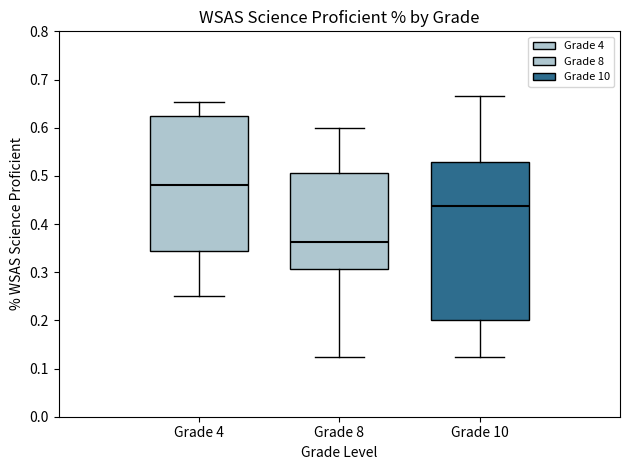

Where does the lower whisker of the box for Grade 10 end on the y-axis? The values are not printed on the chart, so give them approximately, as read against the axis.

0.13